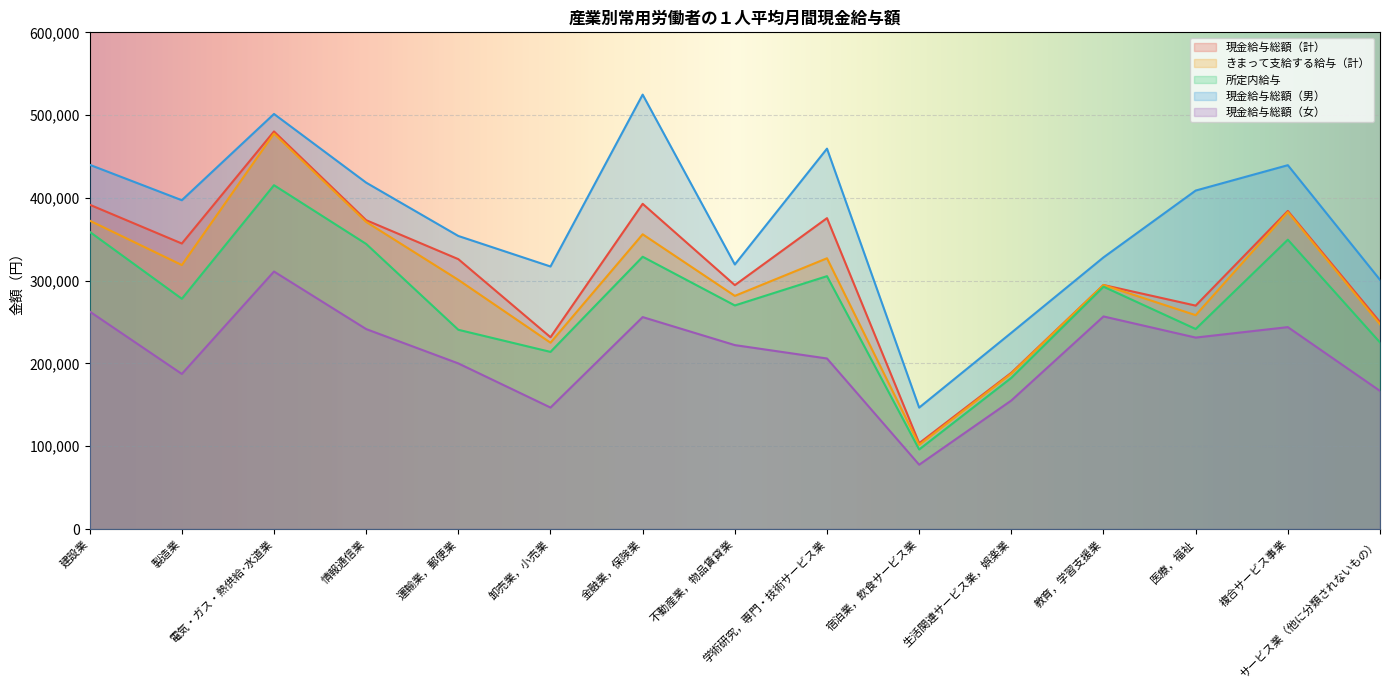

At which category does 所定内給与 reach its first local peak?

電気・ガス・熱供給･水道業